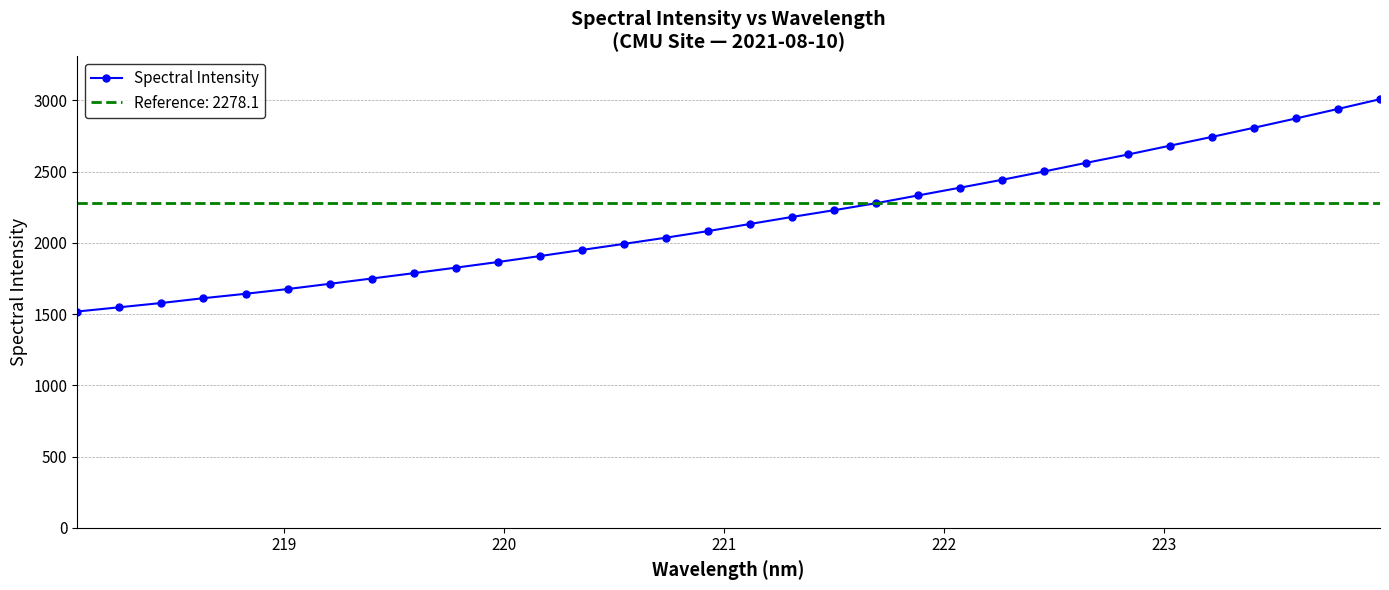

What is the lowest value of the Spectral Intensity series?

1518.0